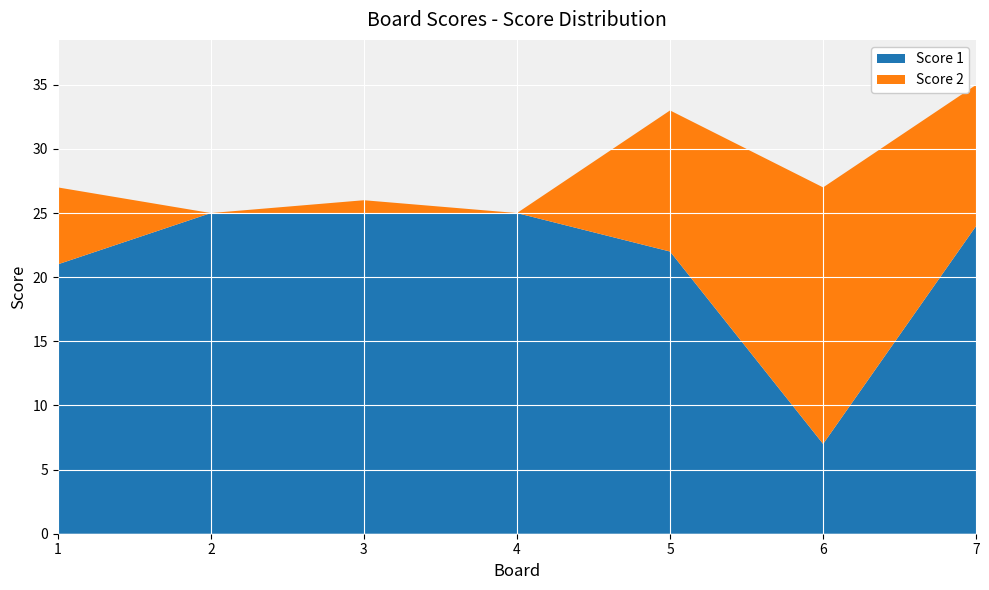

Reading left to right, what are all the values shown in this chart?

Score 1: 21	25	25	25	22	7	24
Score 2: 6	0	1	0	11	20	11